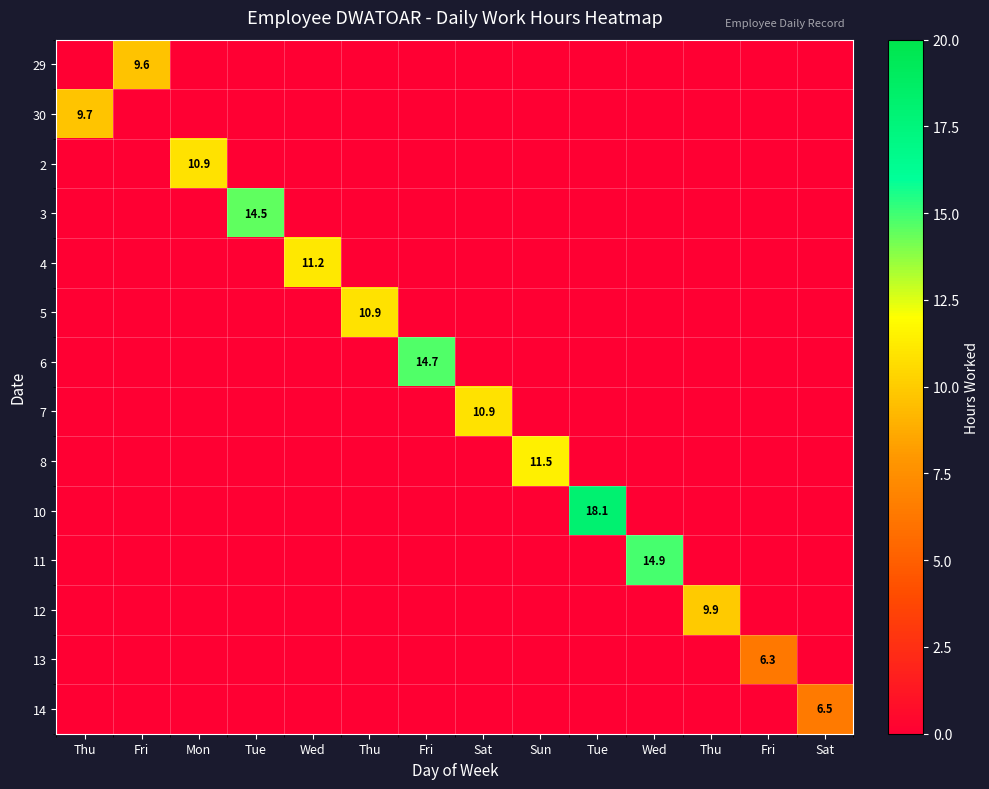

What is the sum of all 4 values?

11.2